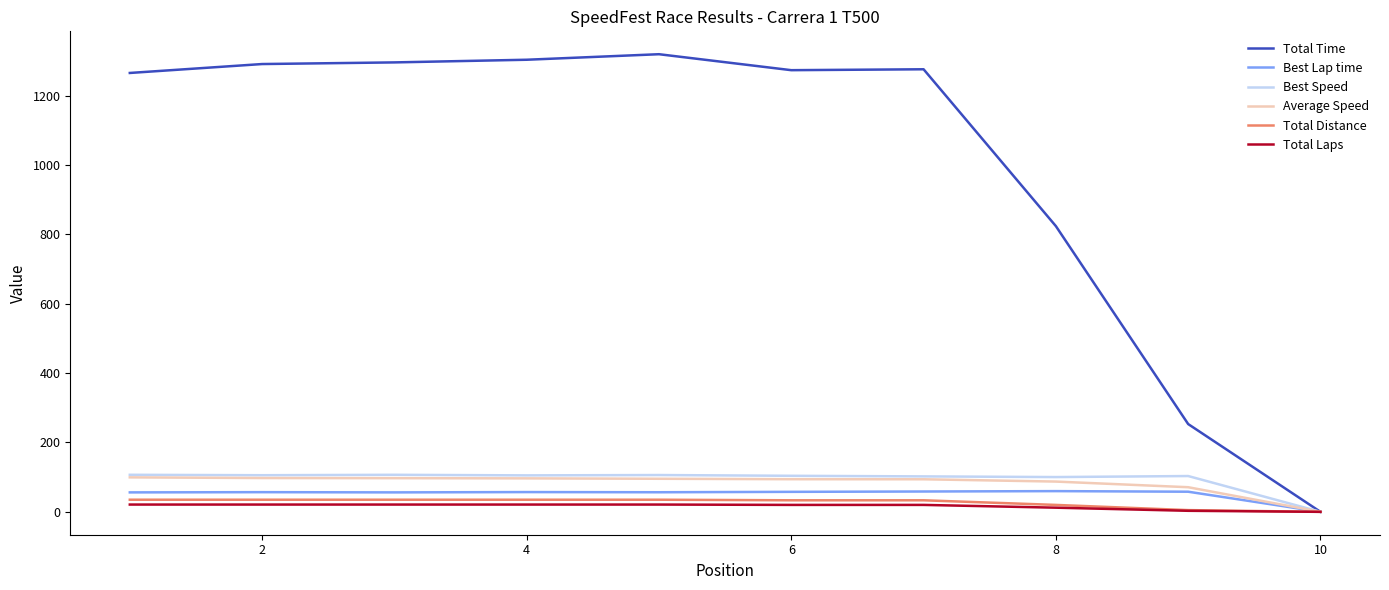

What is the maximum value shown in the chart?

1319.8